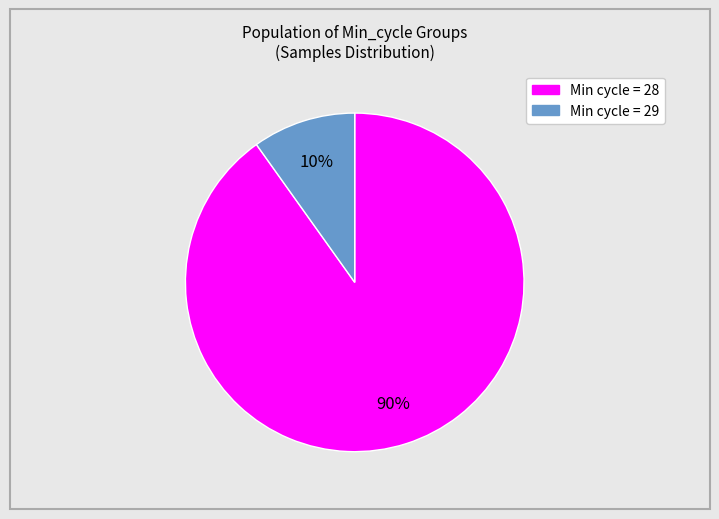

Count the number of slices in the pie.

2